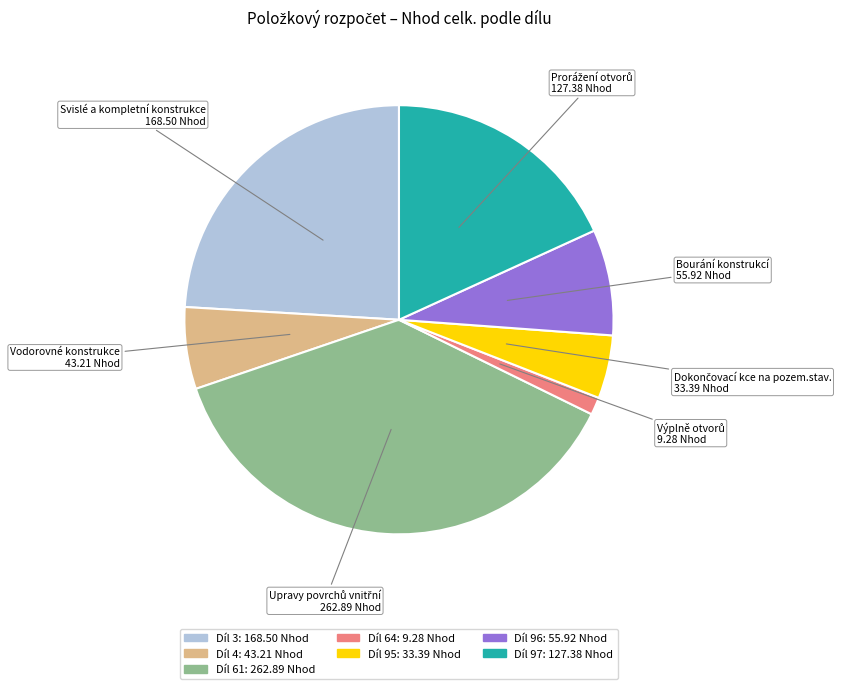

Is there a majority slice in this chart?

No